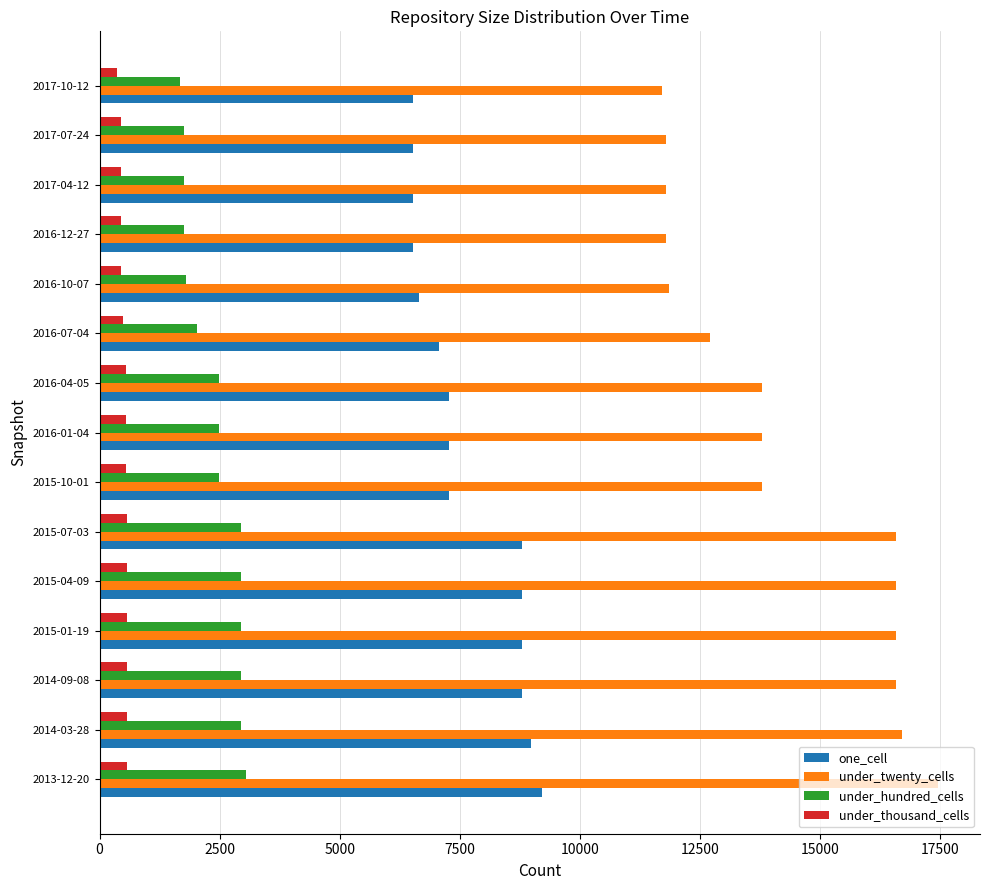

List the series in order of their peak value, highest first.

under_twenty_cells, one_cell, under_hundred_cells, under_thousand_cells